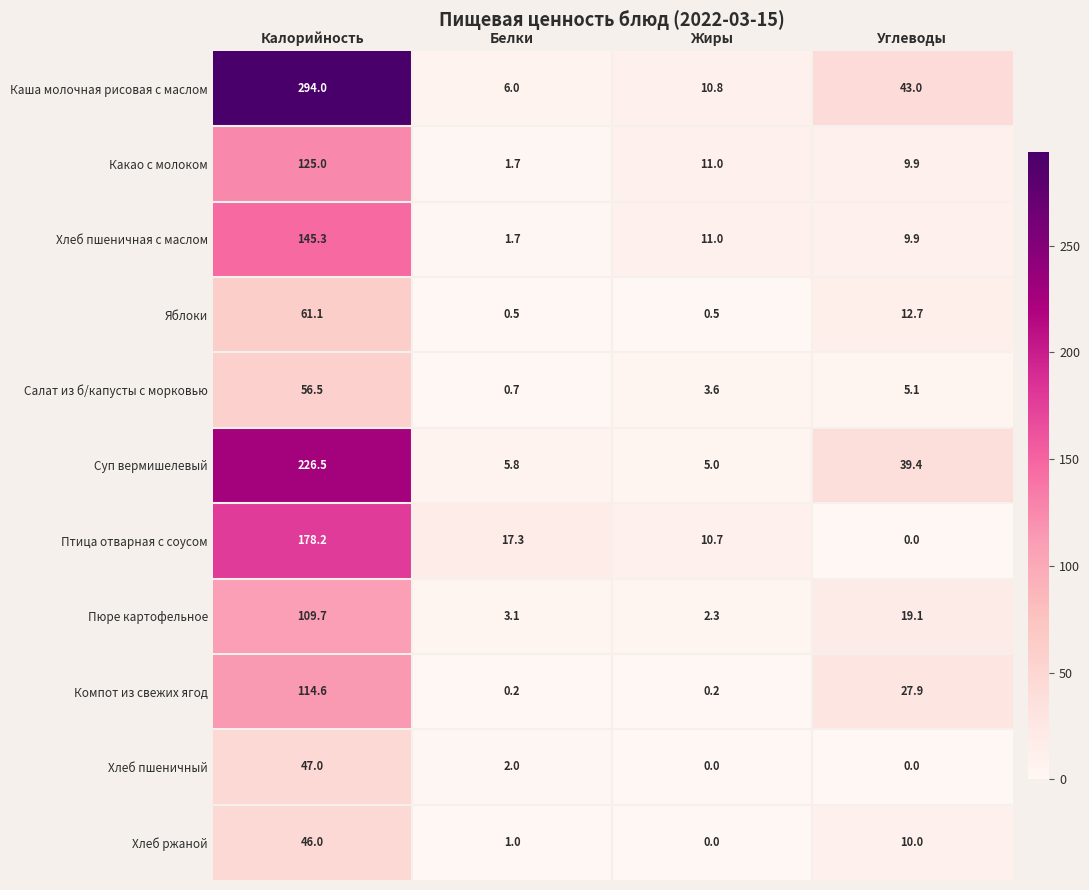

True or false: Хлеб пшеничный has a value of 0.0 at Углеводы.

True